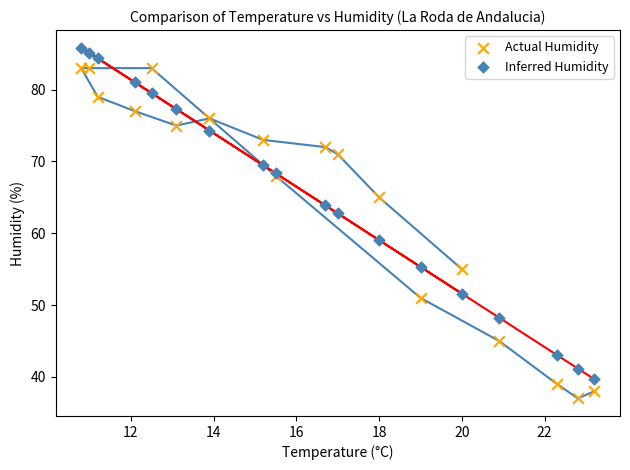

Which series contains the lowest Y value?

Actual Humidity